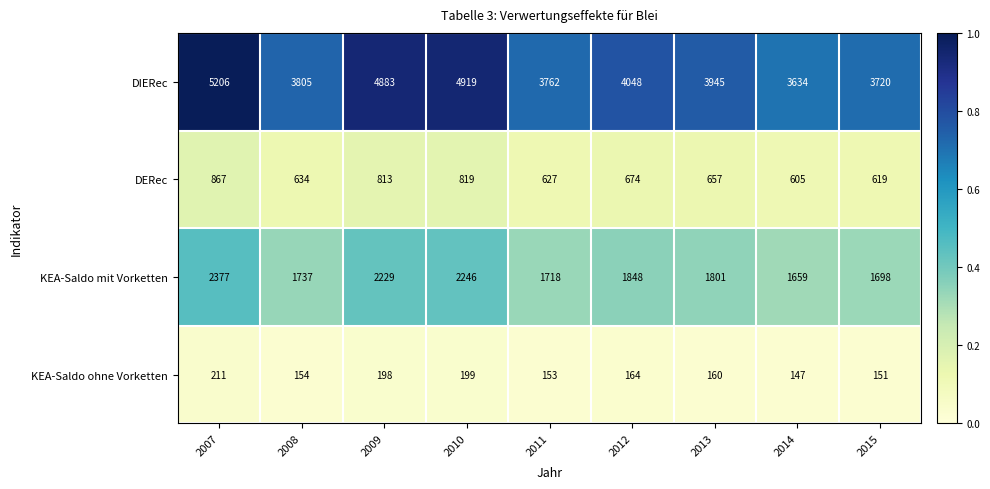

Between 2010 and 2013, which series saw the biggest shift?

DIERec